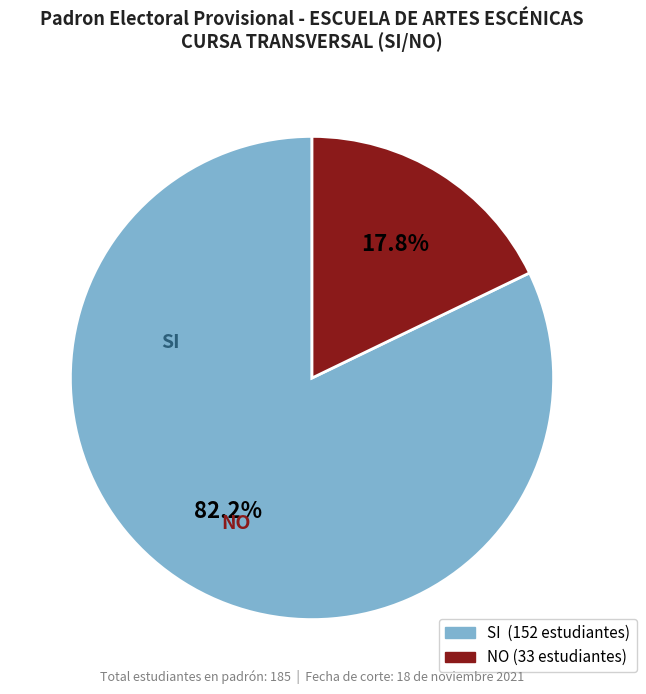

How many slices are in this pie chart?

2